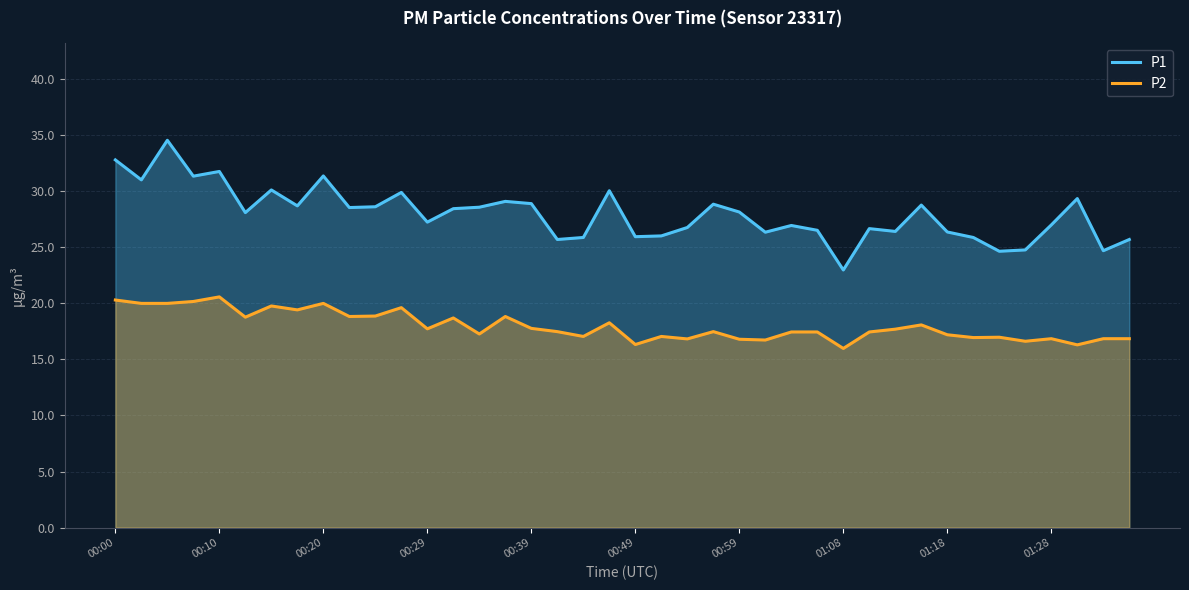

What is the total value across all series at 35?

41.4